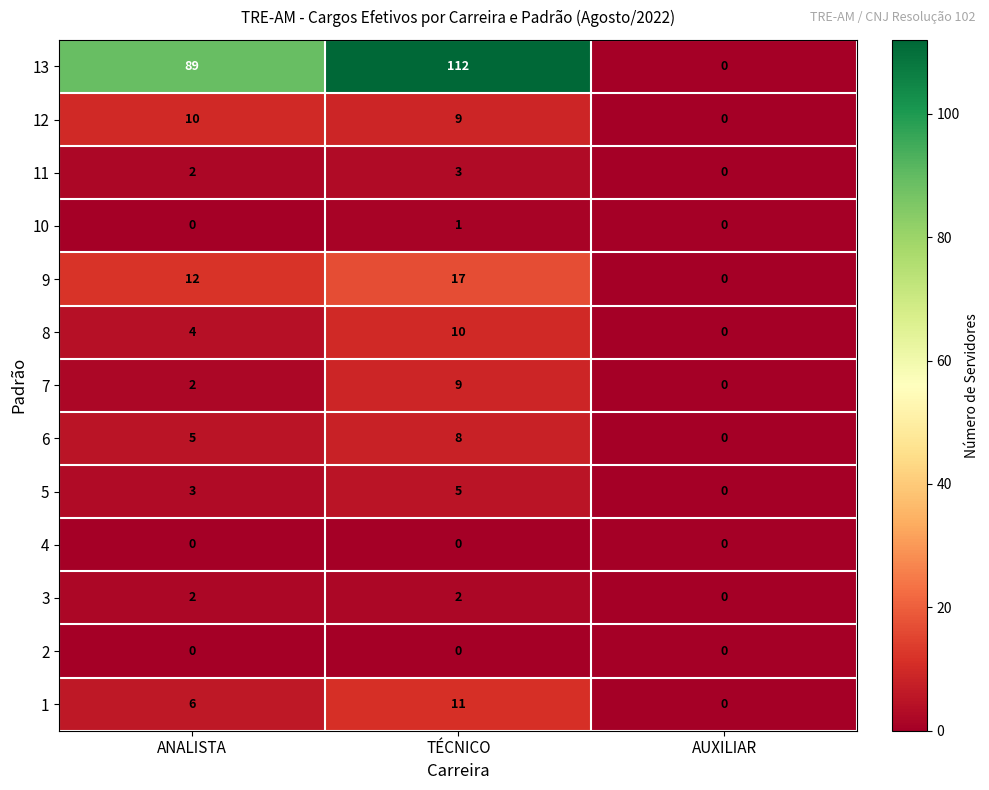

What is the maximum value shown in the chart?

112